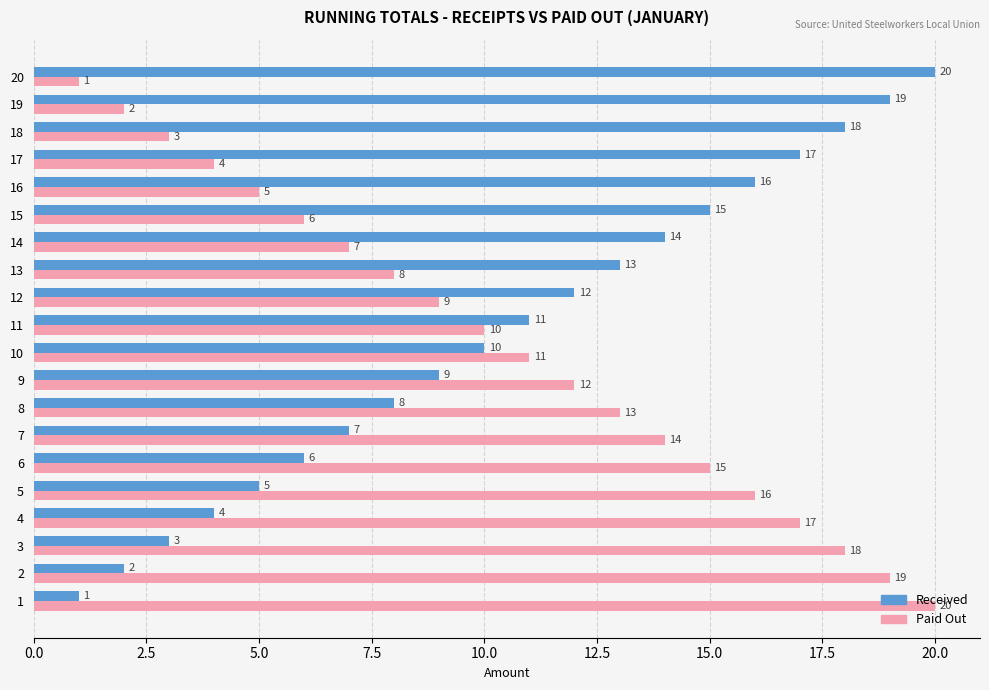

What is the difference between the highest and lowest values at 12?

3